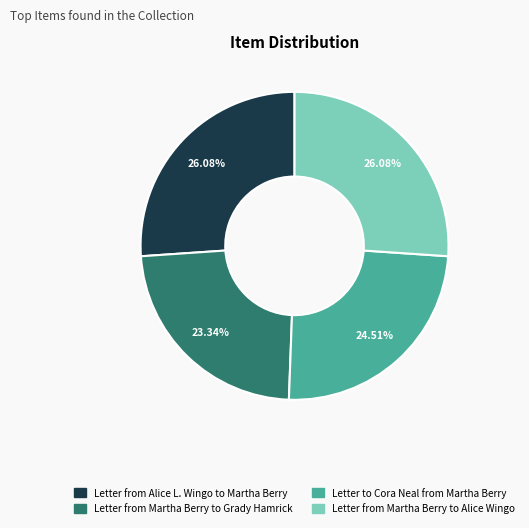

To the nearest percent, what portion does Letter from Alice L. Wingo to Martha Berry represent?

26%